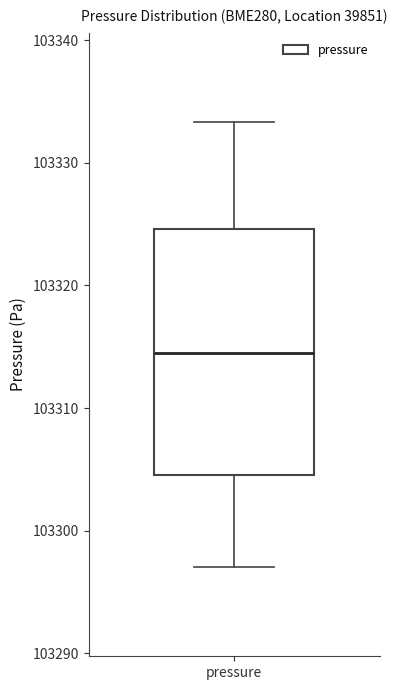

Read this box plot against the y-axis: the position of the median line, the range covered by the box, and the ends of both whiskers. The values are not printed on the chart, so give them approximately, as read against the axis.

median 103314, box 103305 to 103325, whiskers 103297 to 103333